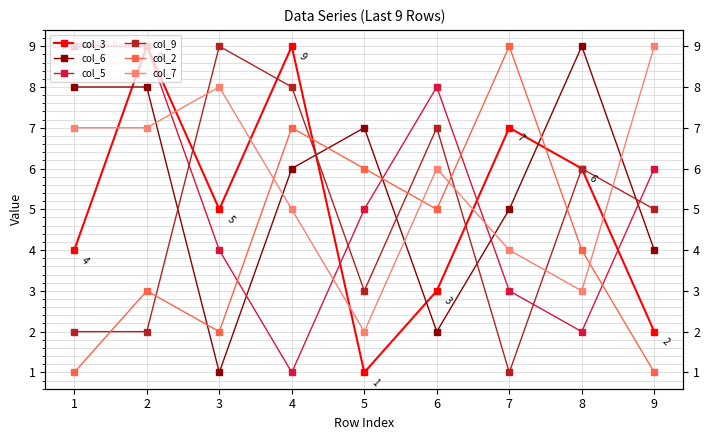

Reading left to right, transcribe all the data shown in this chart.

col_3: 4	9	5	9	1	3	7	6	2
col_6: 8	8	1	6	7	2	5	9	4
col_5: 9	9	4	1	5	8	3	2	6
col_9: 2	2	9	8	3	7	1	6	5
col_2: 1	3	2	7	6	5	9	4	1
col_7: 7	7	8	5	2	6	4	3	9